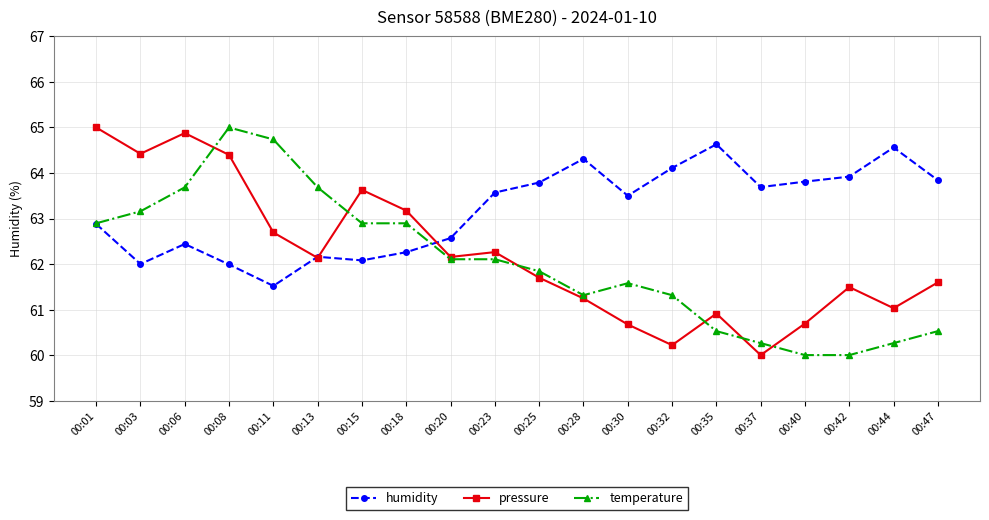

Does the chart display data point markers on the line(s)?

Yes